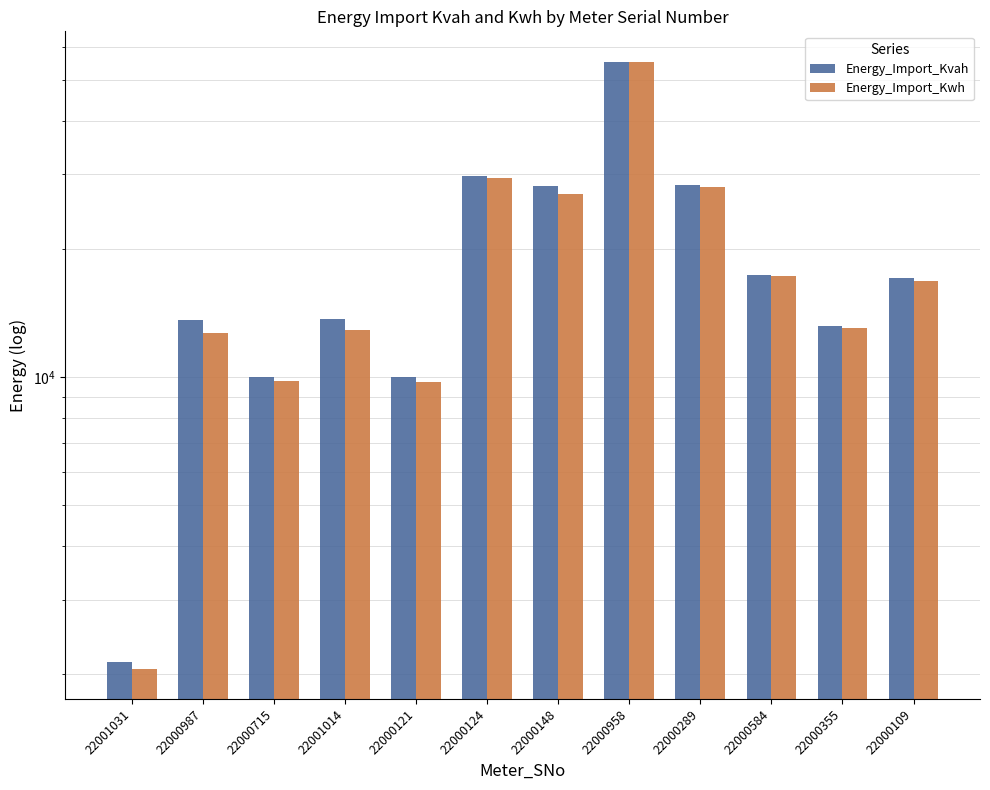

At how many categories does at least one series exceed 20715?

4